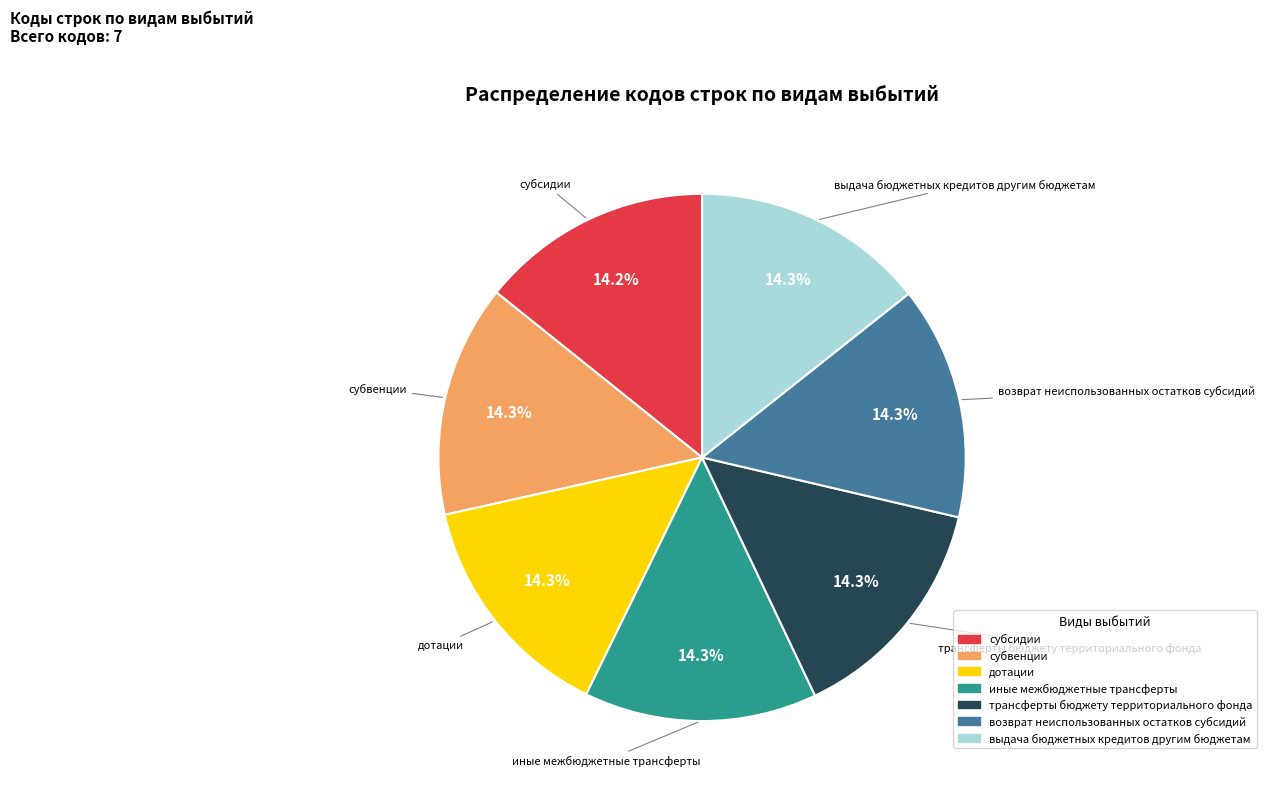

Do возврат неиспользованных остатков субсидий and субсидии together represent more than half of the pie?

No